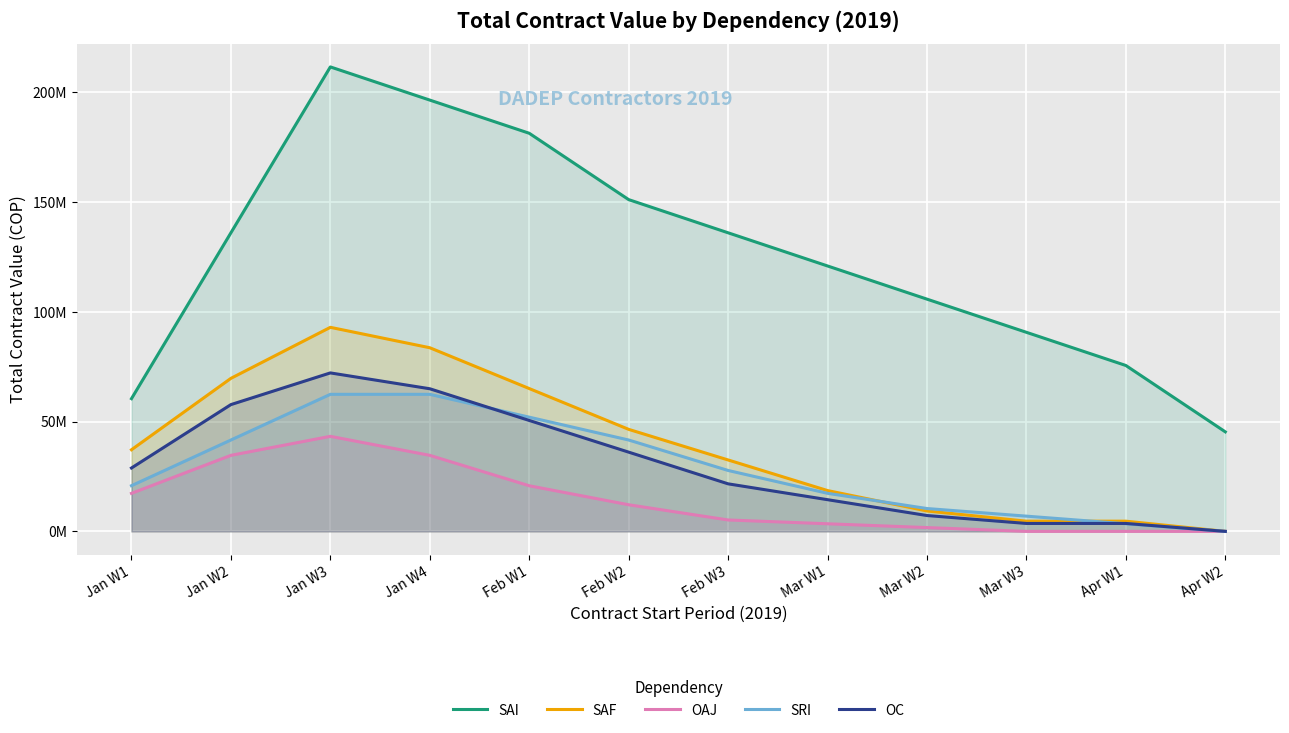

What is the difference between the maximum and minimum values in the OC series?

72115266.6